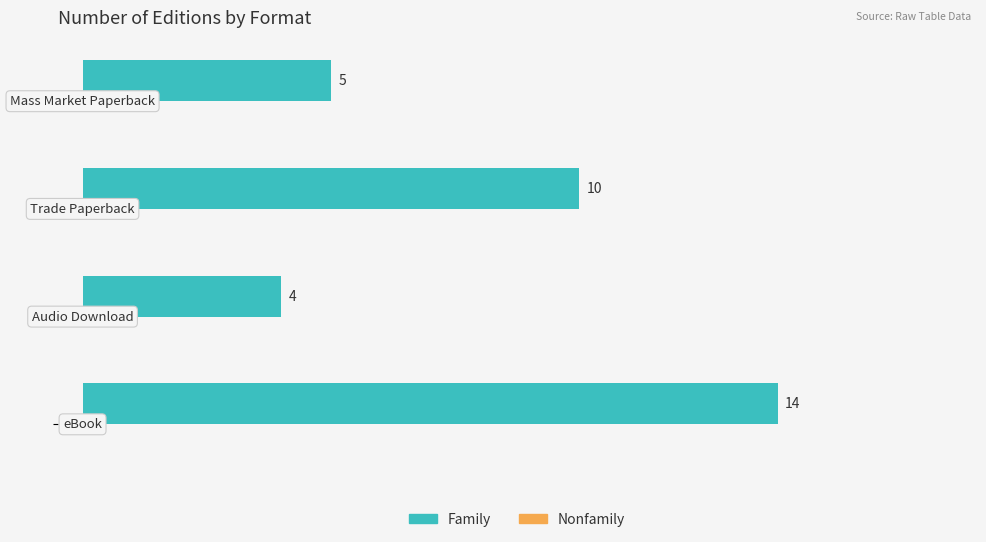

Are the bars horizontal?

Yes